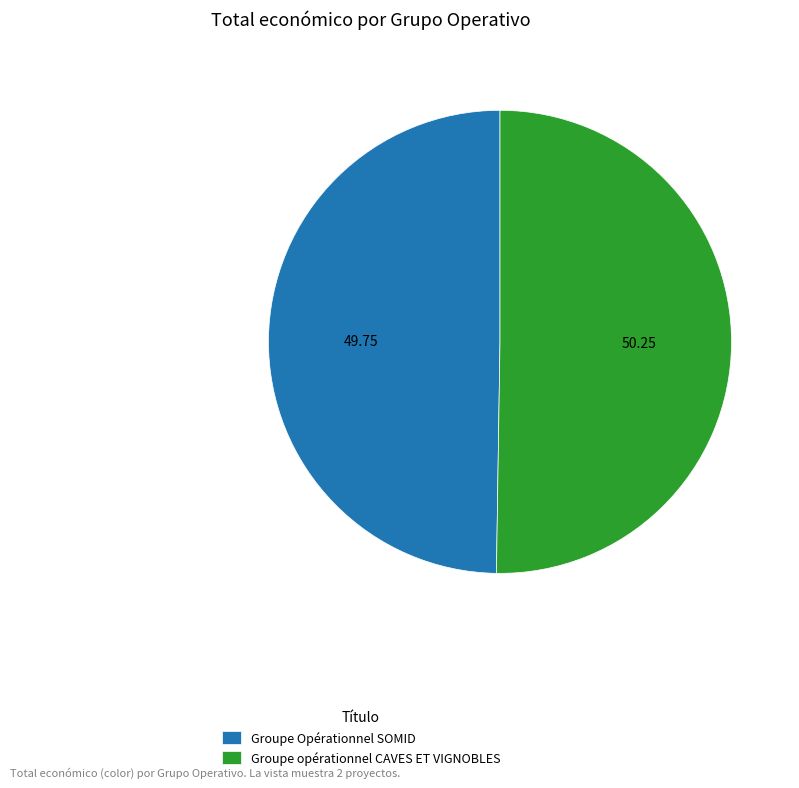

What is the ratio of the value at Groupe Opérationnel SOMID to the value at Groupe opérationnel CAVES ET VIGNOBLES?

1.0